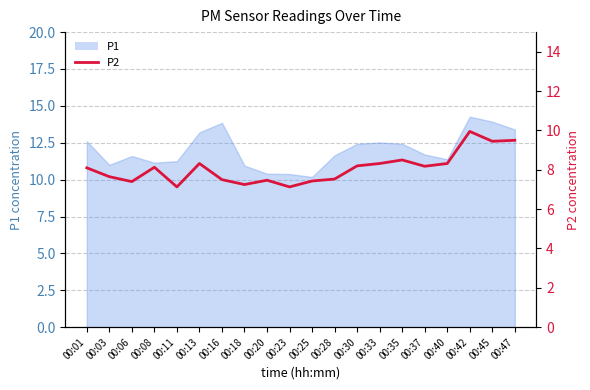

At which category does the data reach its first local peak?

00:08